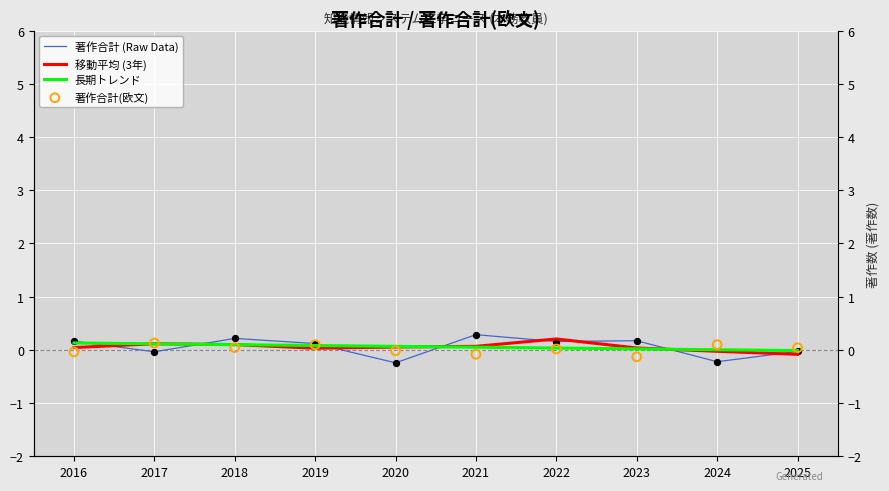

Is the value of 移動平均 (3年) at 2020 greater than the value of 長期トレンド at 2018?

No